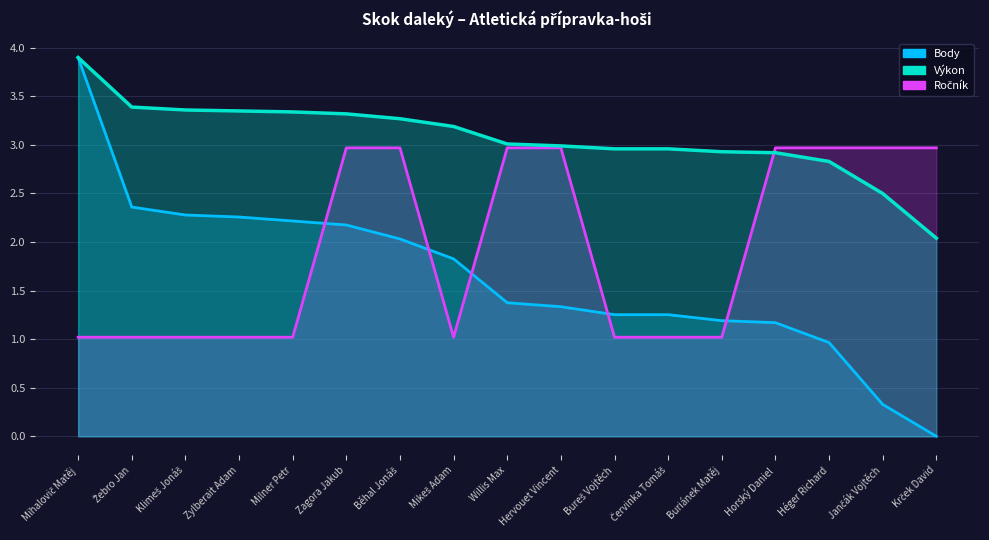

What is the approximate value of Výkon at Buriánek Matěj?

2.9